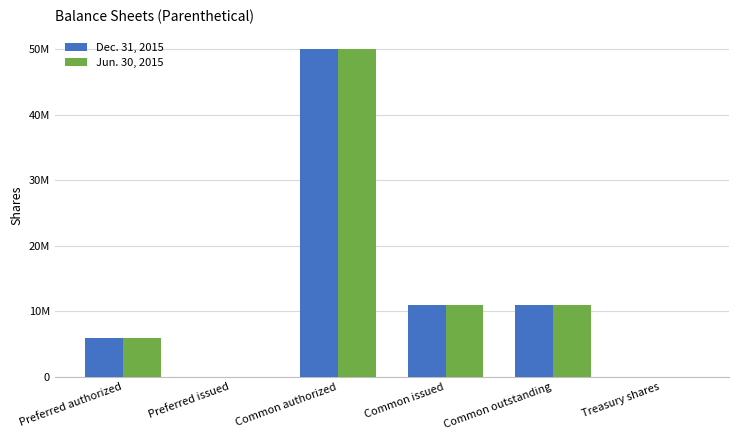

What is the sum of all Jun. 30, 2015 values?

77975954